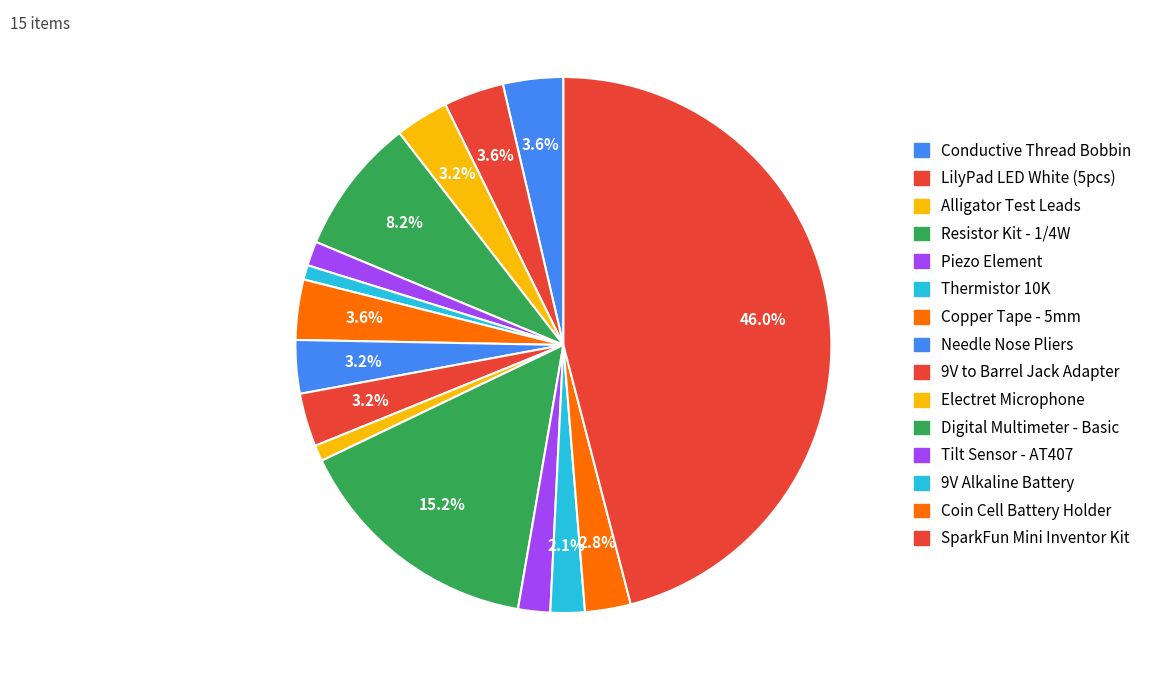

Rank the categories by value from lowest to highest.

Thermistor 10K, Electret Microphone, Piezo Element, Tilt Sensor - AT407, 9V Alkaline Battery, Coin Cell Battery Holder, Alligator Test Leads, Needle Nose Pliers, 9V to Barrel Jack Adapter, Conductive Thread Bobbin, LilyPad LED White (5pcs), Copper Tape - 5mm, Resistor Kit - 1/4W, Digital Multimeter - Basic, SparkFun Mini Inventor Kit